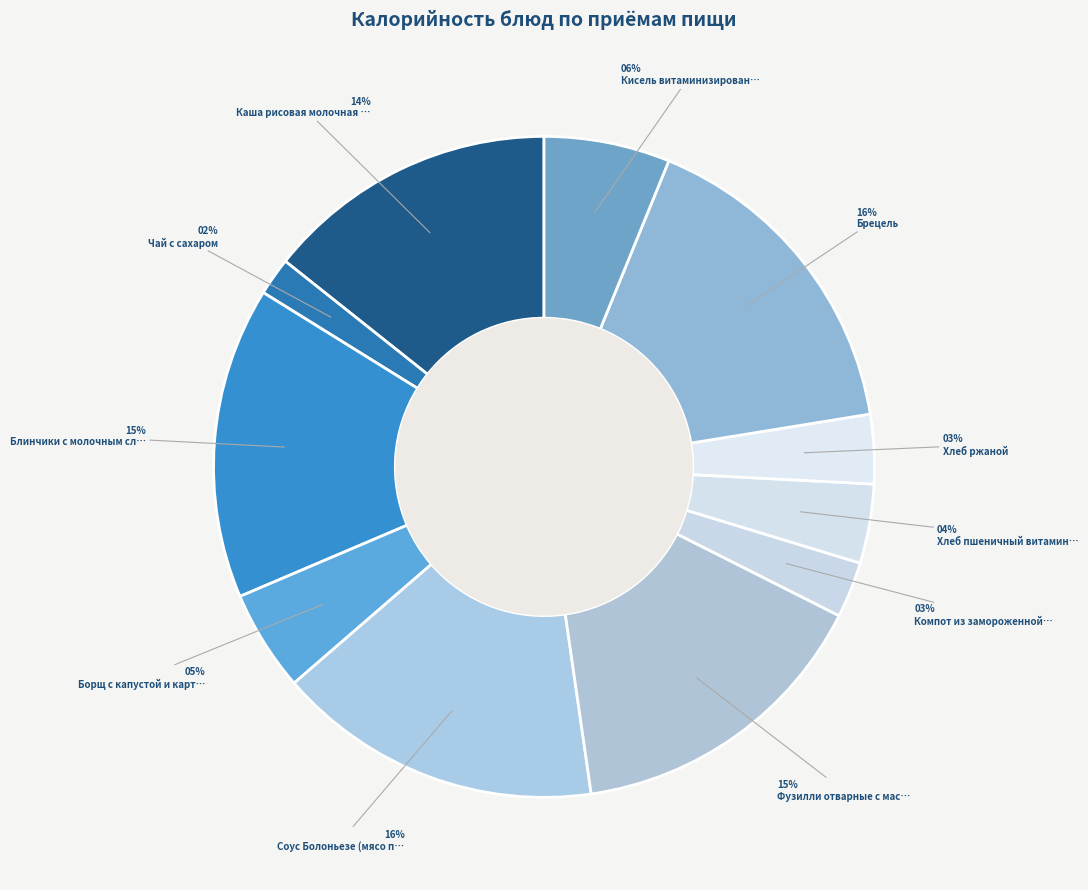

Rank the categories by value from lowest to highest.

Чай с сахаром, Компот из замороженной ягоды, Хлеб ржаной, Хлеб пшеничный витаминизированный, Борщ с капустой и картофелем, Кисель витаминизированный, Каша рисовая молочная жидкая, Блинчики с молочным сладким соусом, Фузилли отварные с маслом, Соус Болоньезе (мясо птицы), Брецель